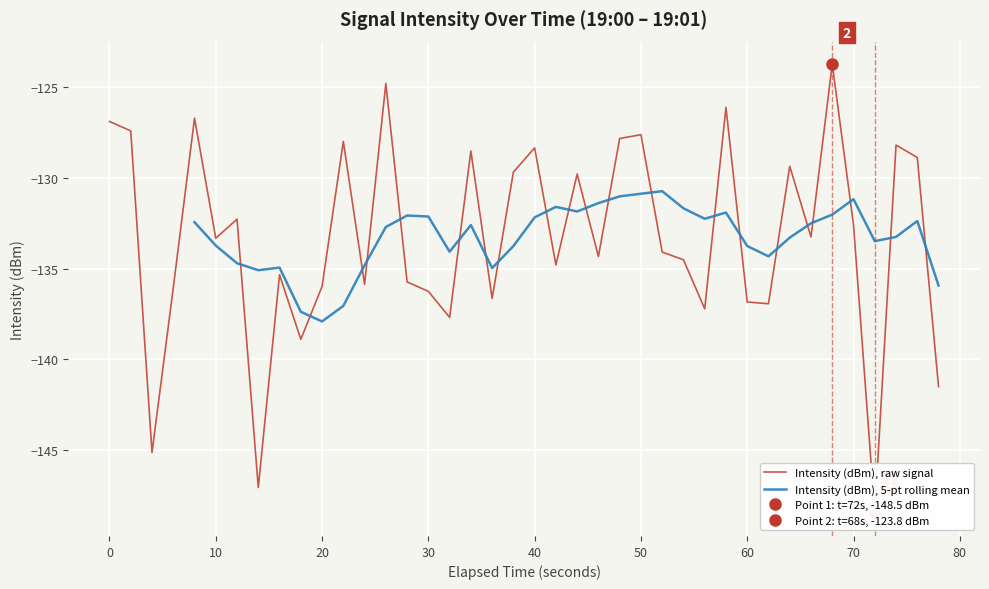

What is the sum of all values?

-5333.0